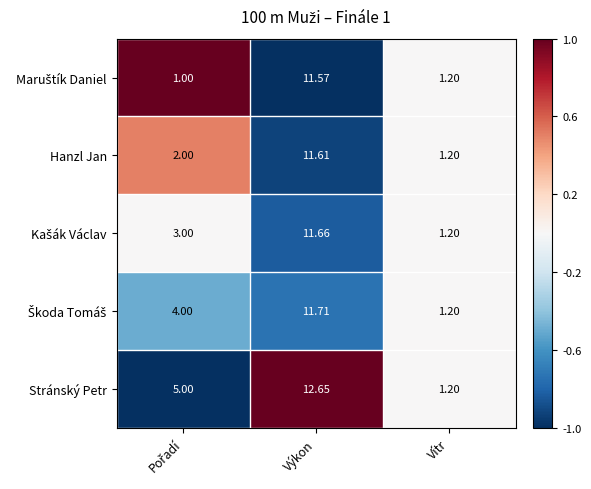

What is the smallest value displayed?

1.0